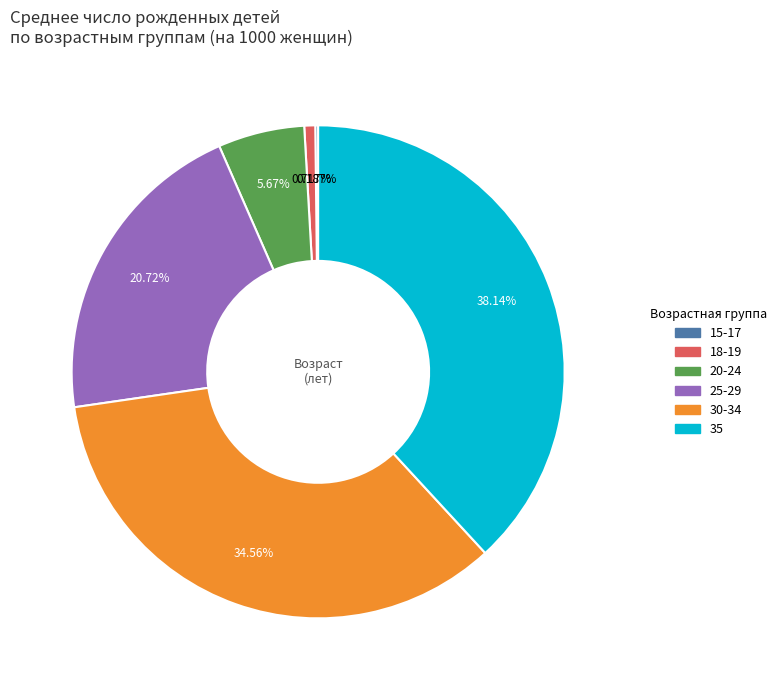

Is there any slice that represents more than half of the pie?

No